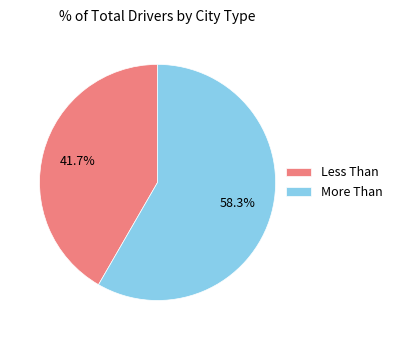

Which category has the smallest portion of the pie?

Less Than